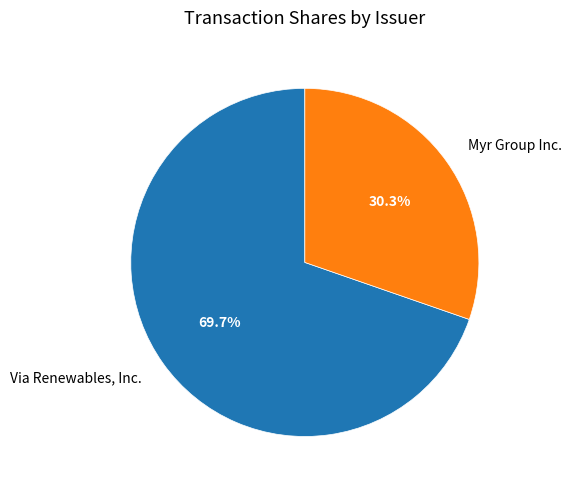

What percentage is NOT represented by Myr Group Inc.?

69.7%